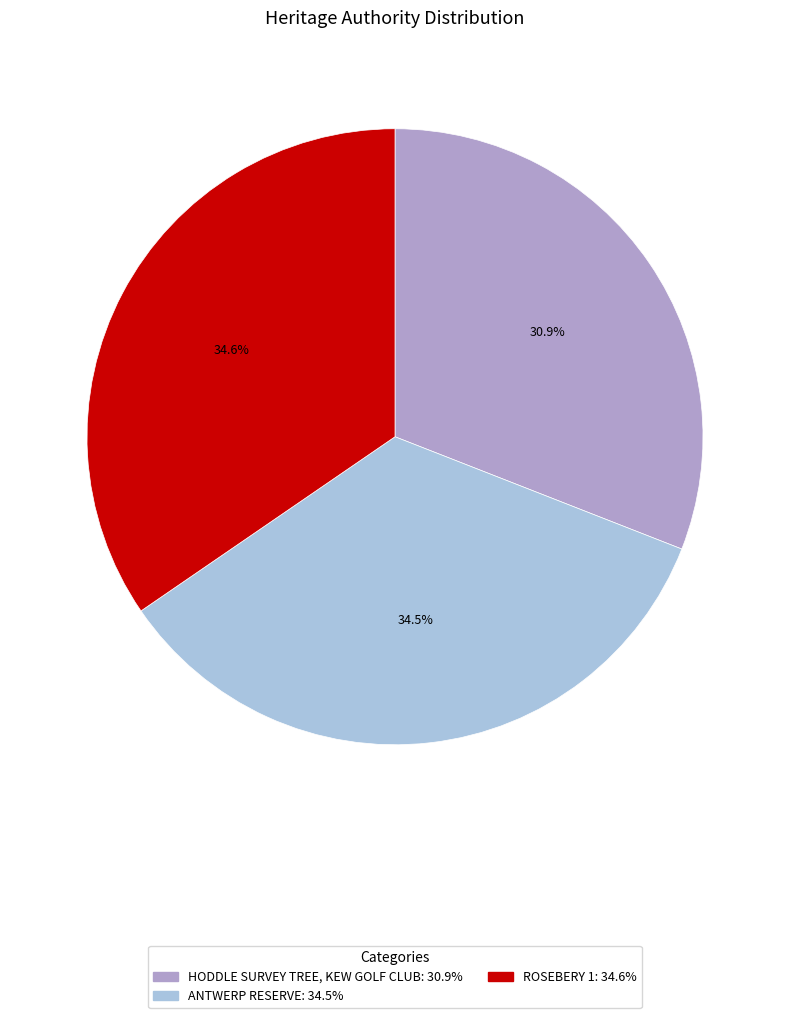

To the nearest percent, what is the difference between the ANTWERP RESERVE and HODDLE SURVEY TREE, KEW GOLF CLUB slice percentages?

4%